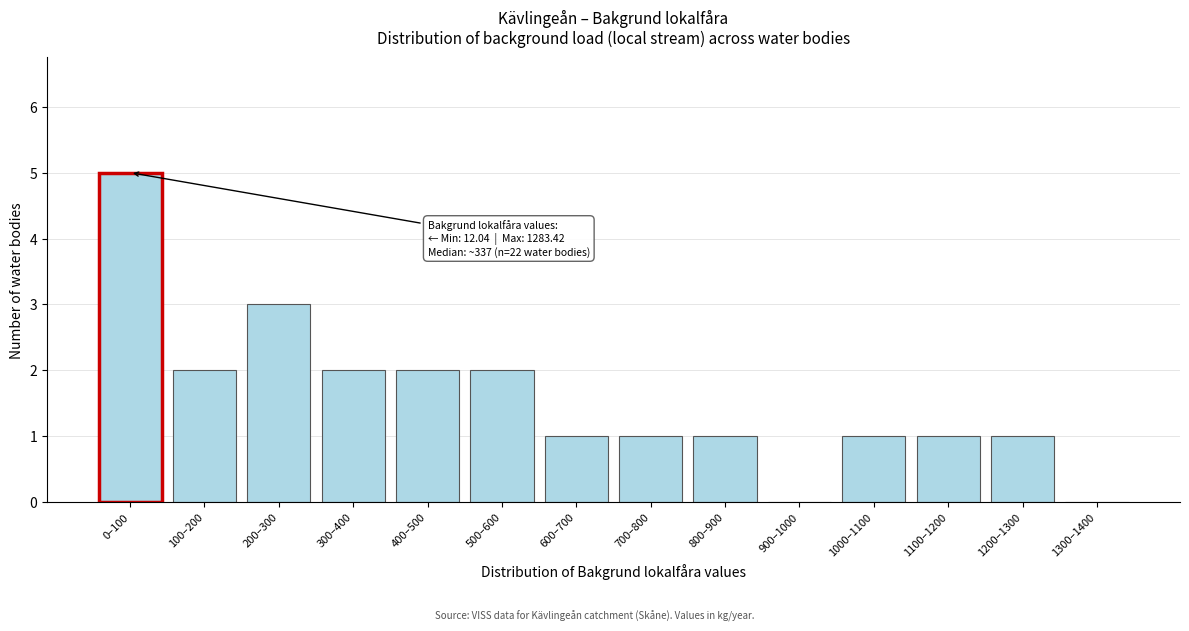

Reading right to left, what are all the values shown in this chart?

1300–1400=0	1200–1300=1	1100–1200=1	1000–1100=1	900–1000=0	800–900=1	700–800=1	600–700=1	500–600=2	400–500=2	300–400=2	200–300=3	100–200=2	0–100=5